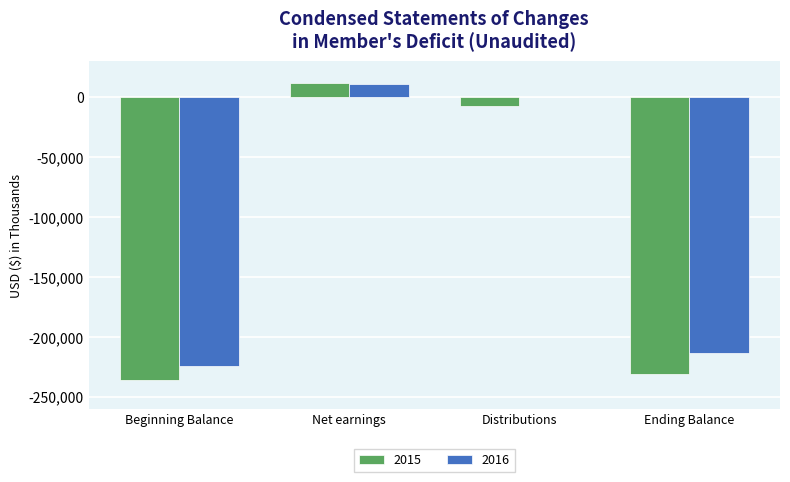

What is the maximum value shown in the chart?

11932